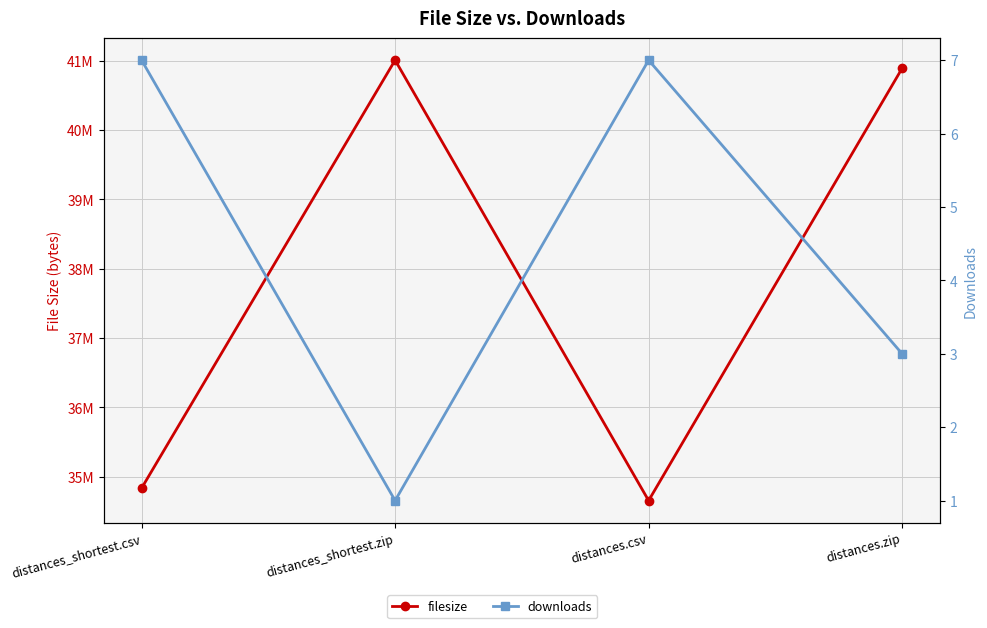

At which category does filesize reach its first local peak?

distances_shortest.zip